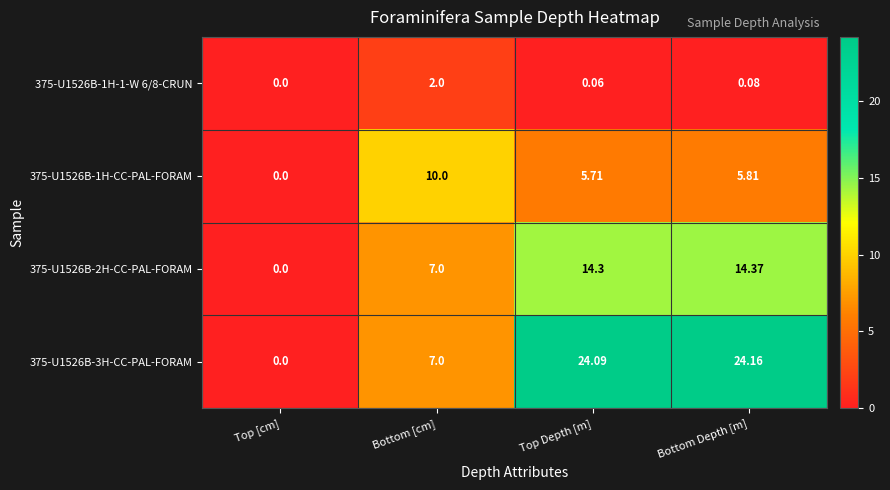

What is the total value across all series at Top Depth [m]?

44.2